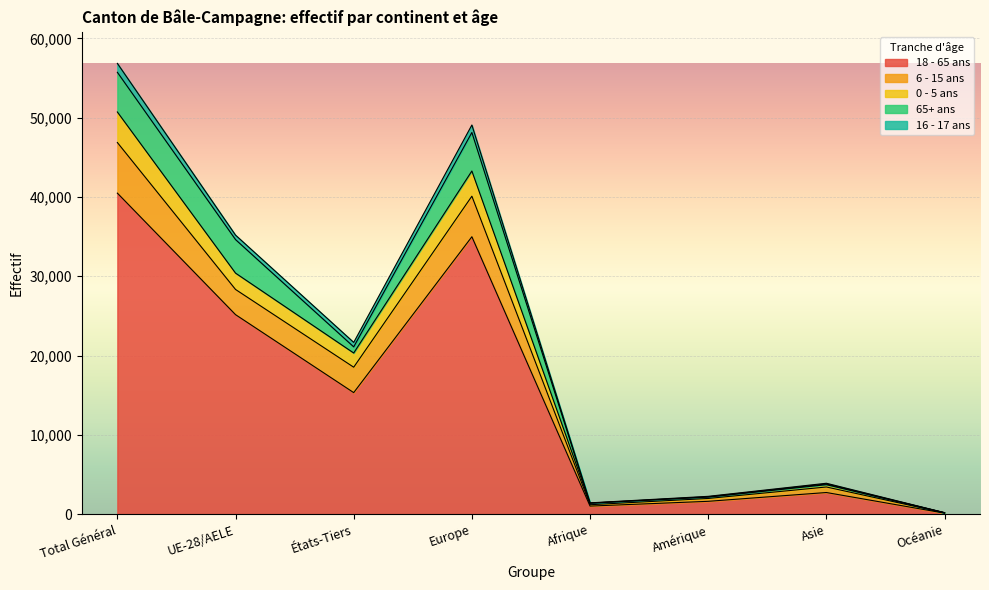

In 18 - 65 ans, how many points are lower than both neighbors (excluding endpoints)?

2